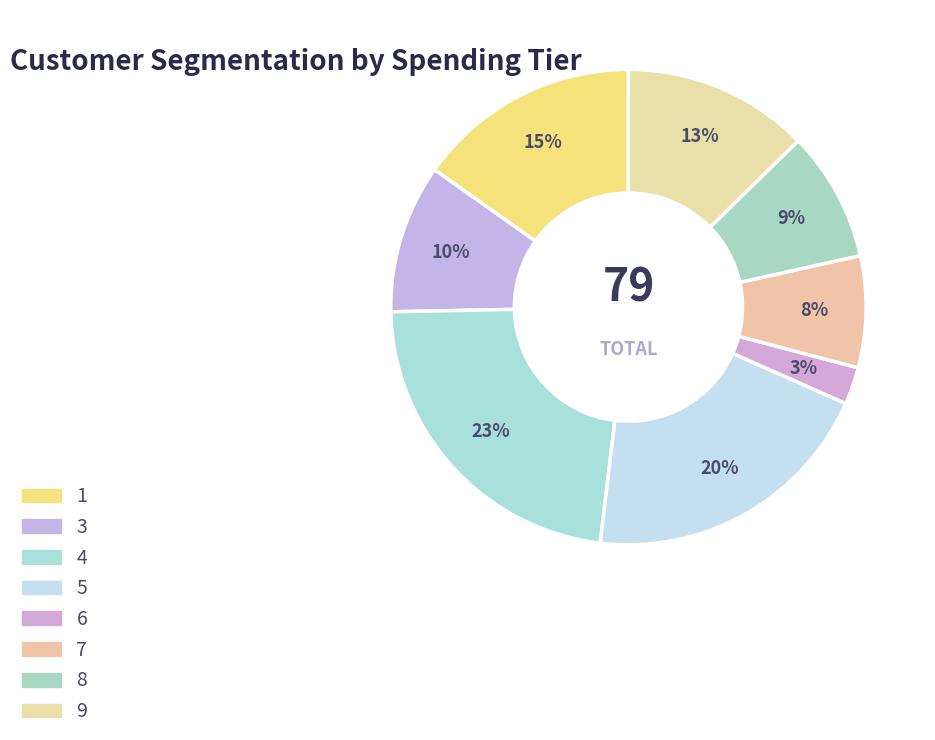

To the nearest percent, what portion does 6 represent?

3%